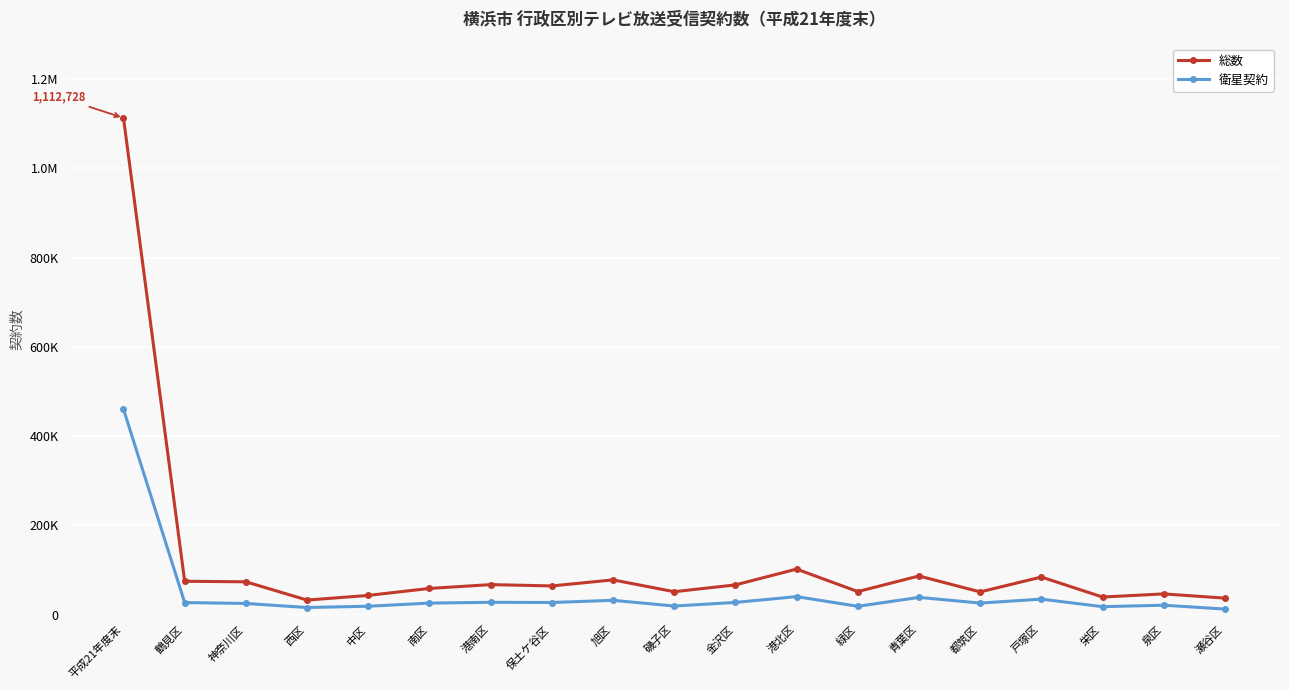

What are all the series names shown in the legend?

総数, 衛星契約